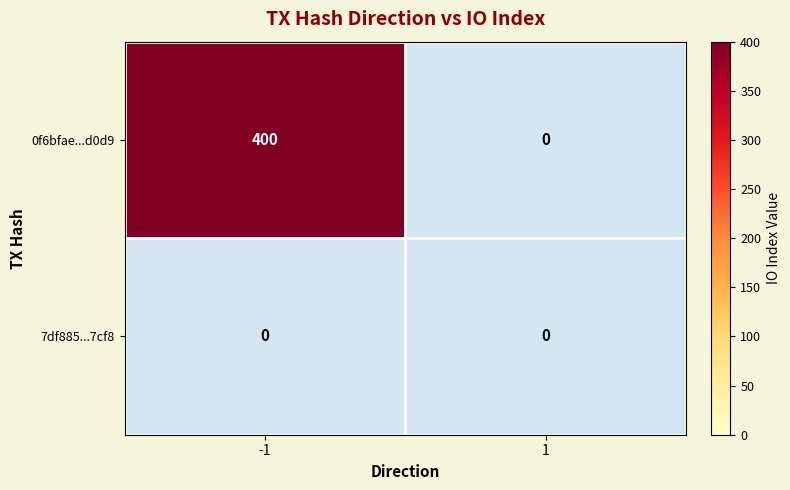

What is the greatest value displayed?

400